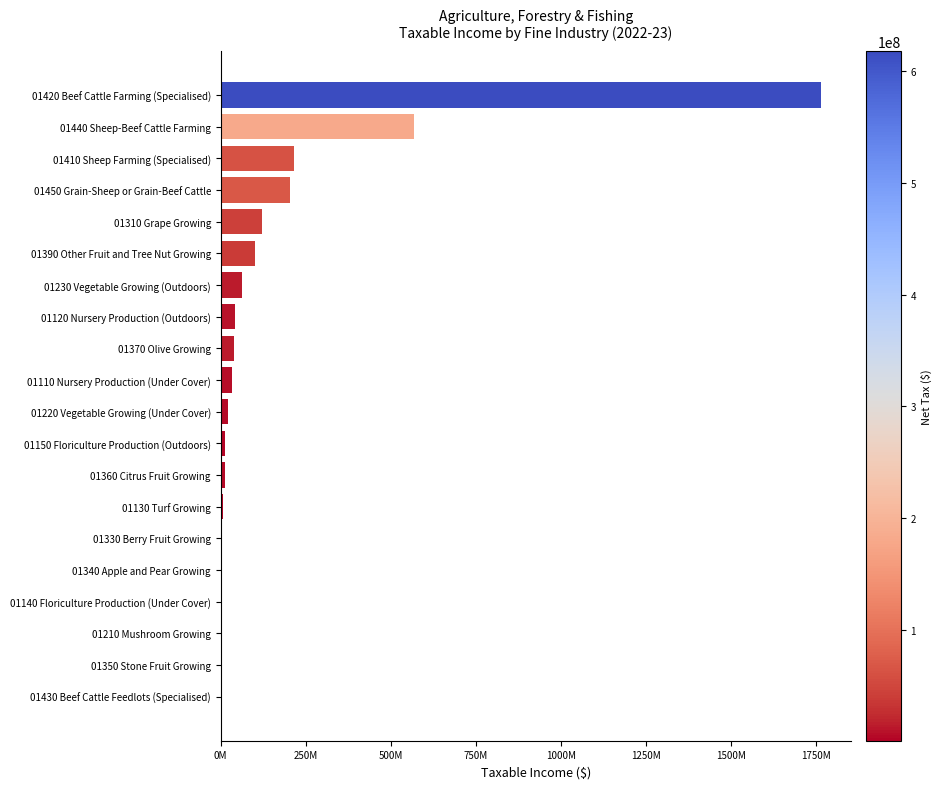

Are the bars horizontal?

Yes